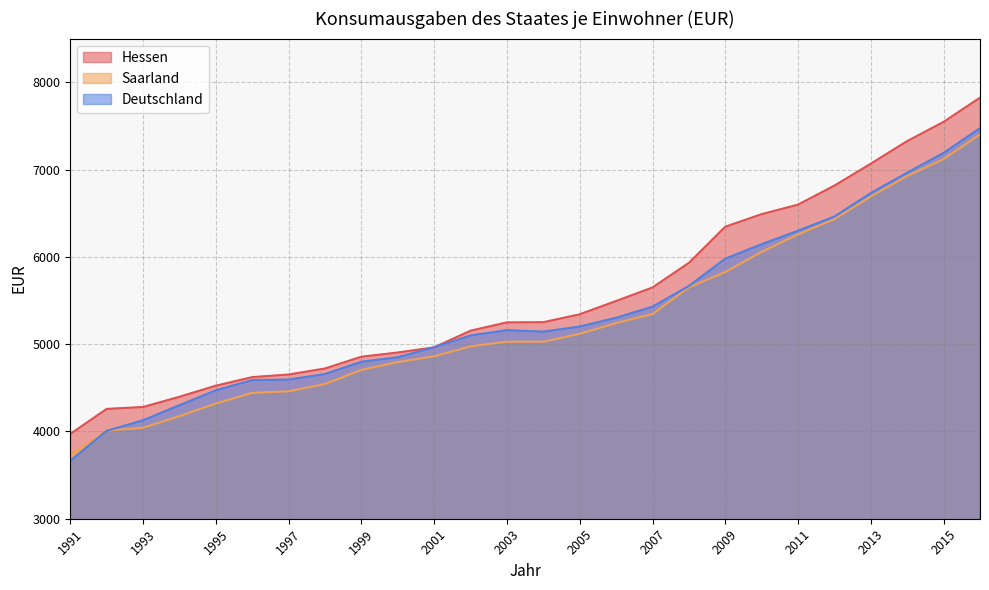

The value of Deutschland at 2004 is 9032. True or false?

False